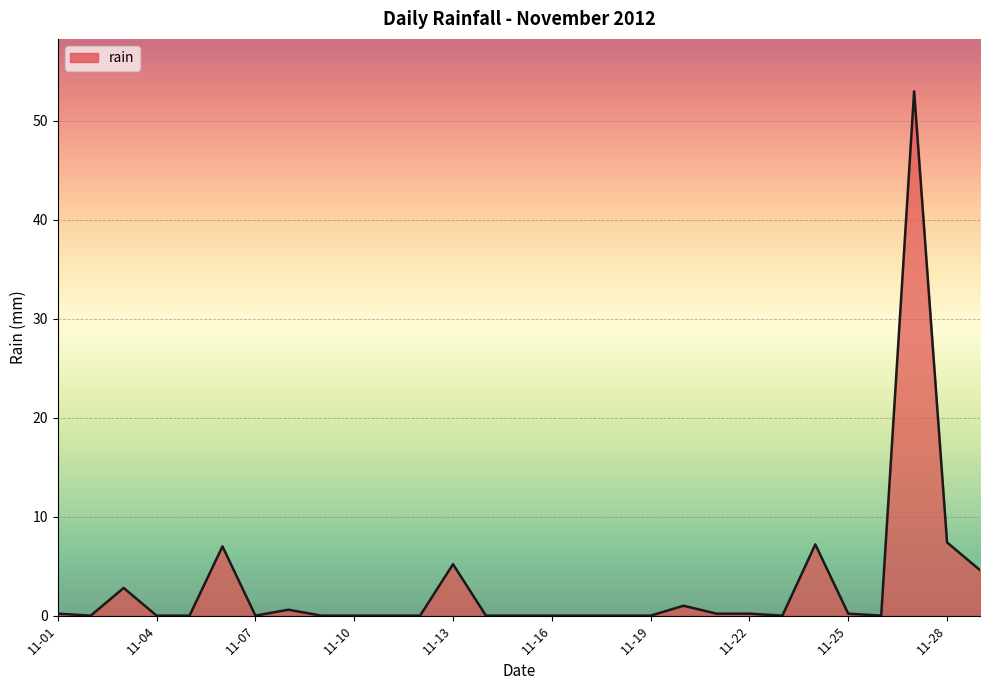

What is the greatest value displayed?

53.0